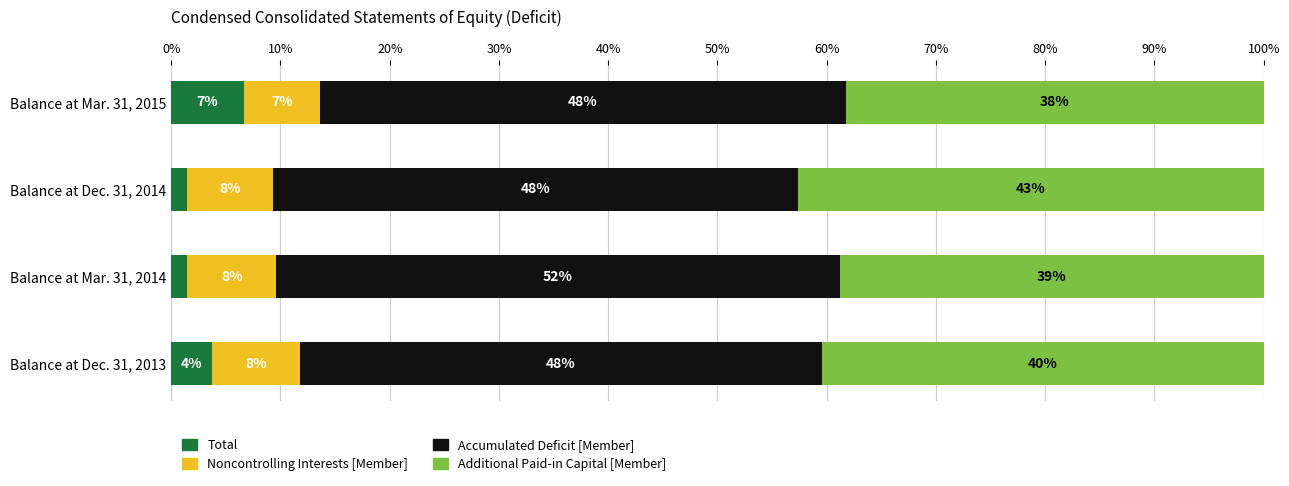

What are all the series names shown in the legend?

Total, Noncontrolling Interests [Member], Accumulated Deficit [Member], Additional Paid-in Capital [Member]